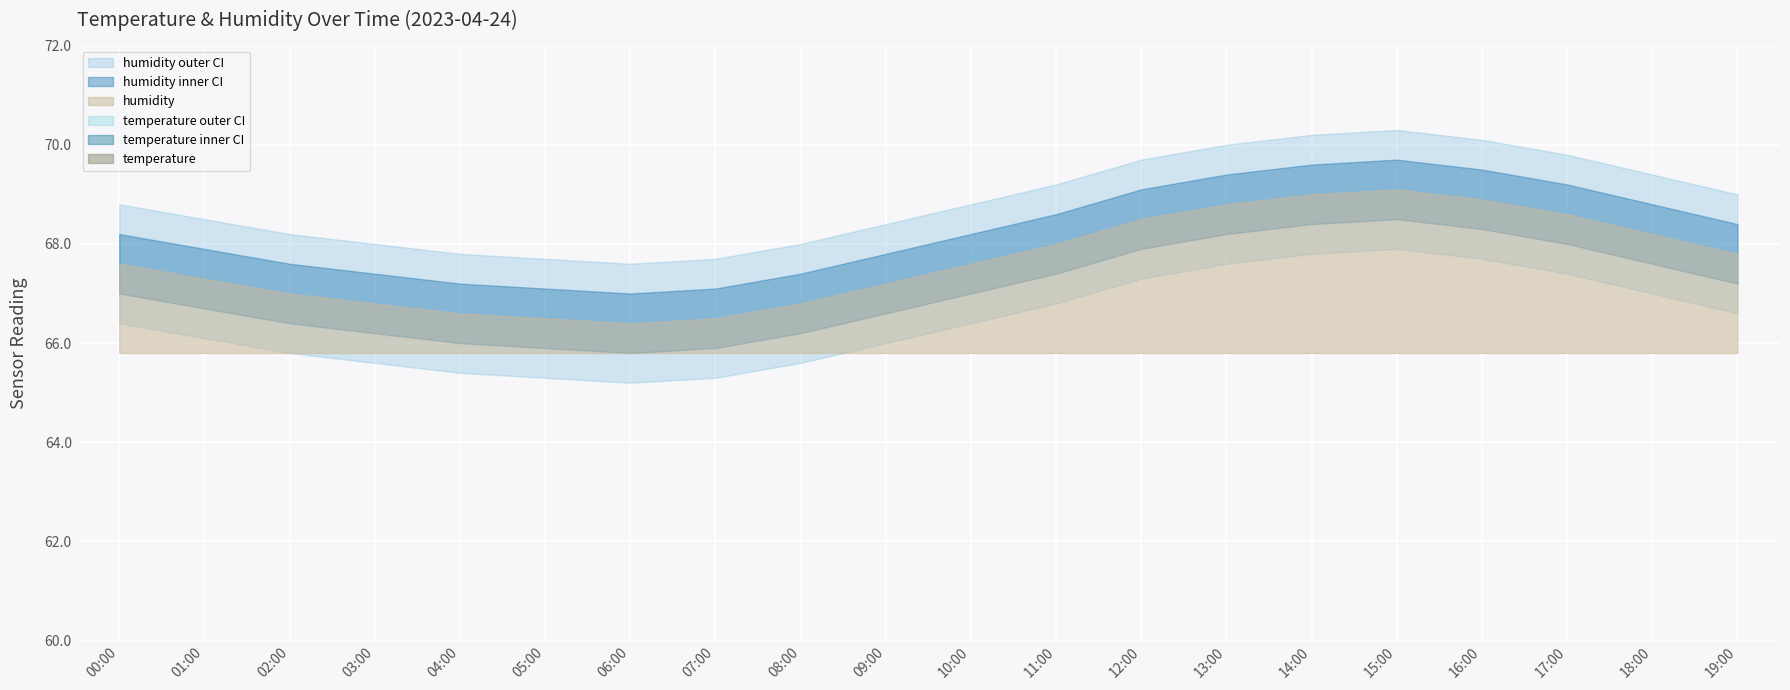

List the series in order of their peak value, lowest first.

temperature, humidity